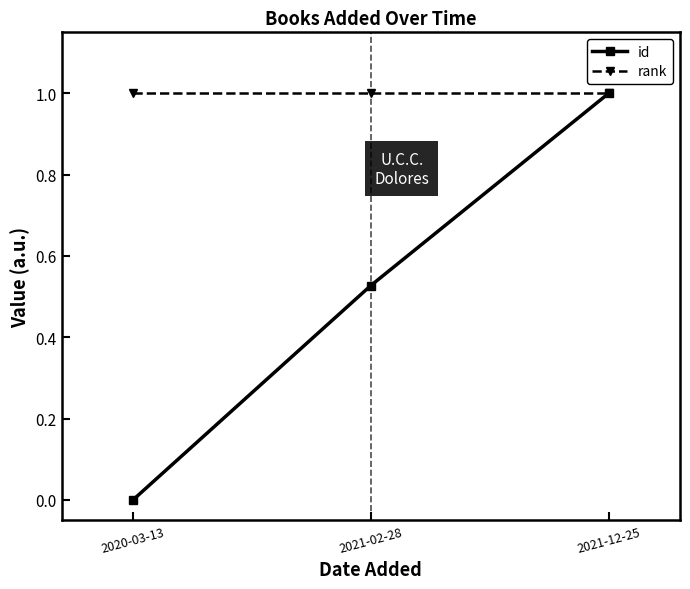

What is the total value across all series at 2021-12-25?

2.0